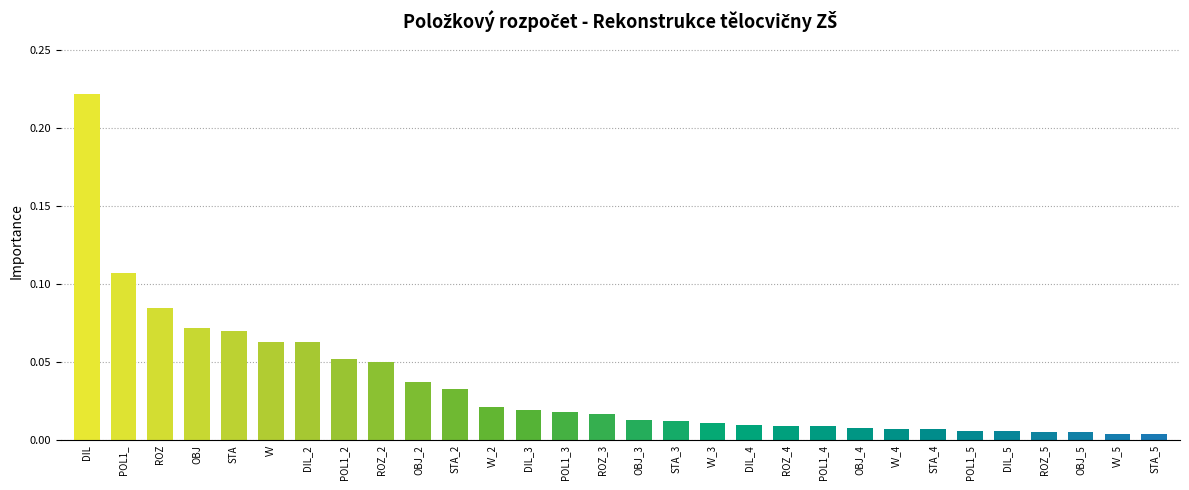

How many data points does each series have?

30